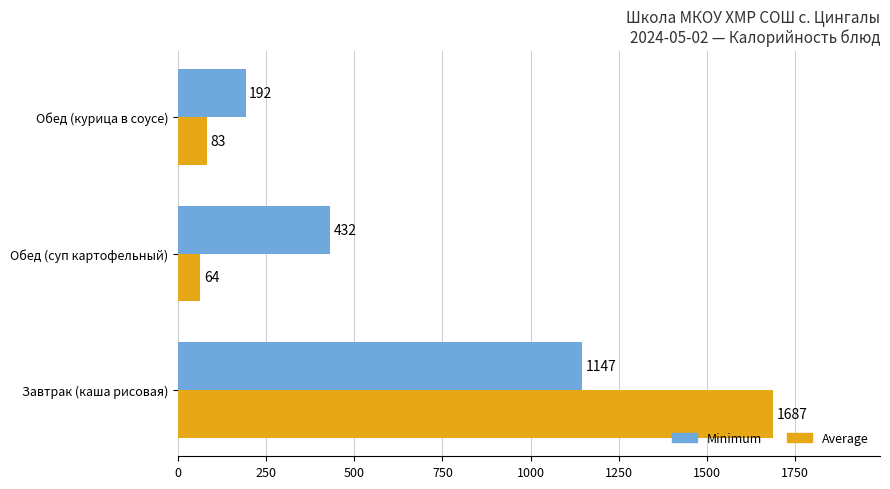

Rank the series by their average value, from highest to lowest.

Average, Minimum